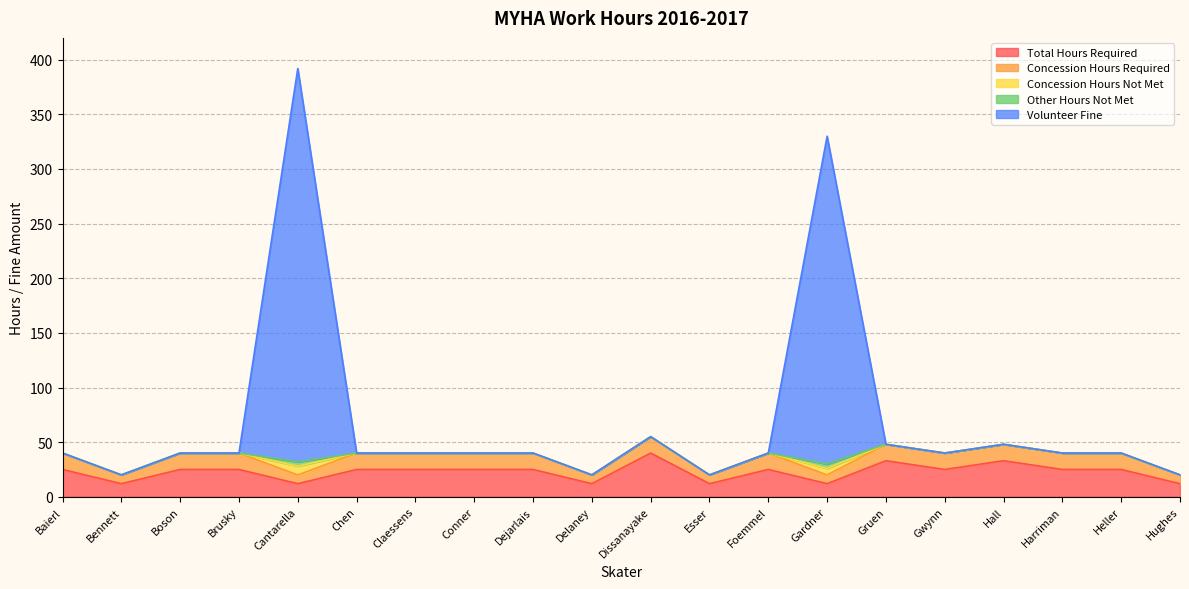

At which category does Other Hours Not Met reach its first local peak?

Cantarella